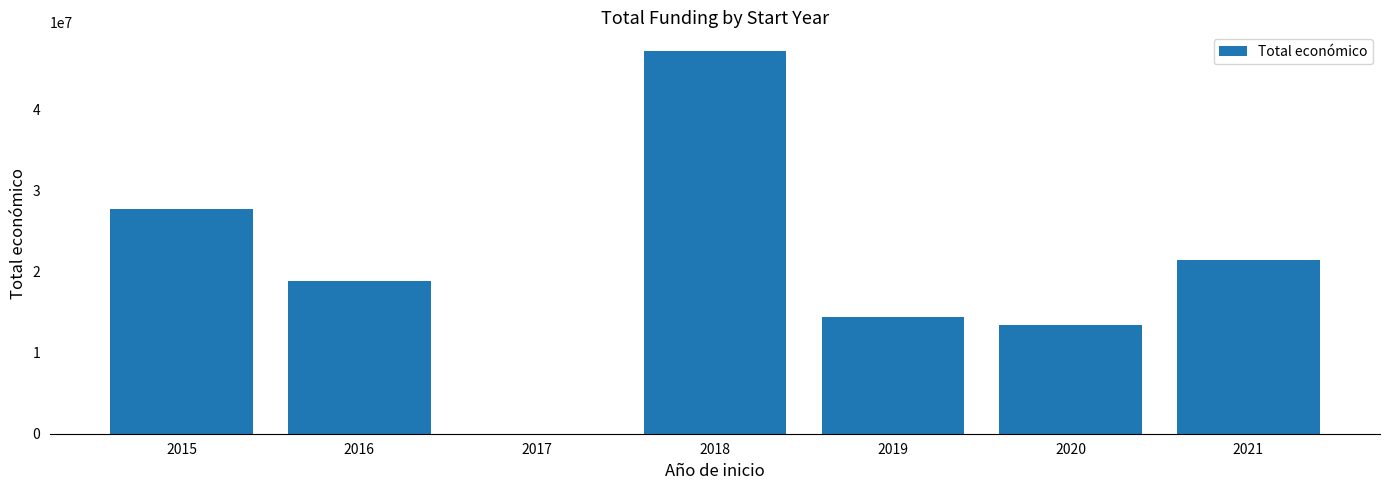

Where does the data first go above 18906056?

2015